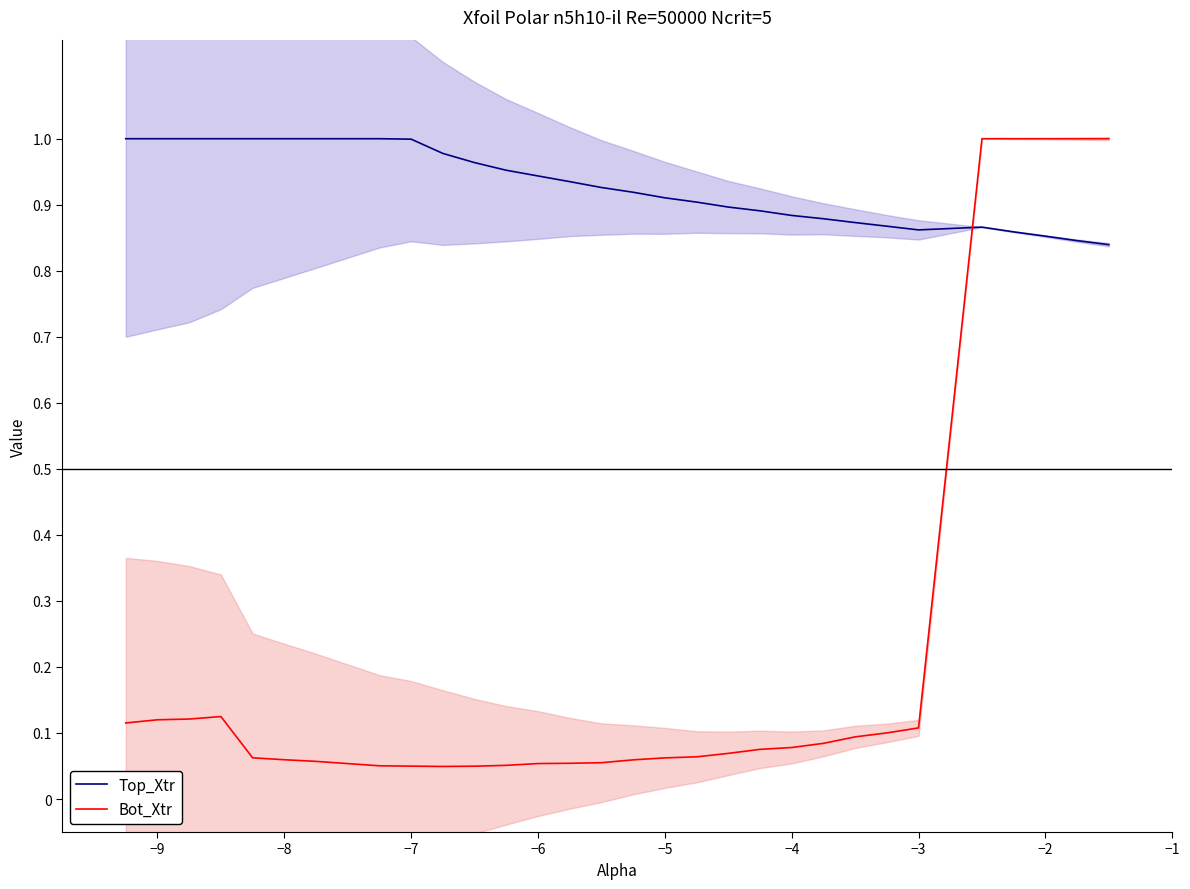

What is the difference between the maximum and minimum values in the Top_Xtr series?

0.2